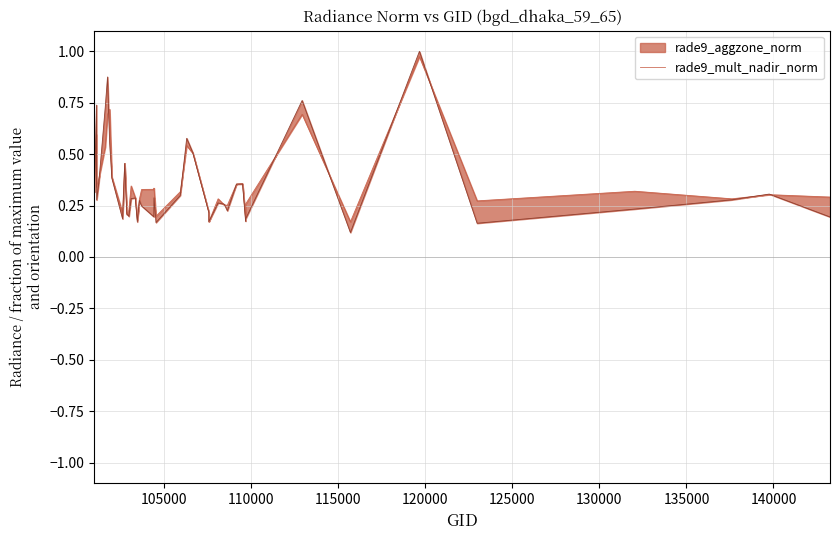

What is the value of the rade9_aggzone_norm point at the 33rd from the left?

0.7